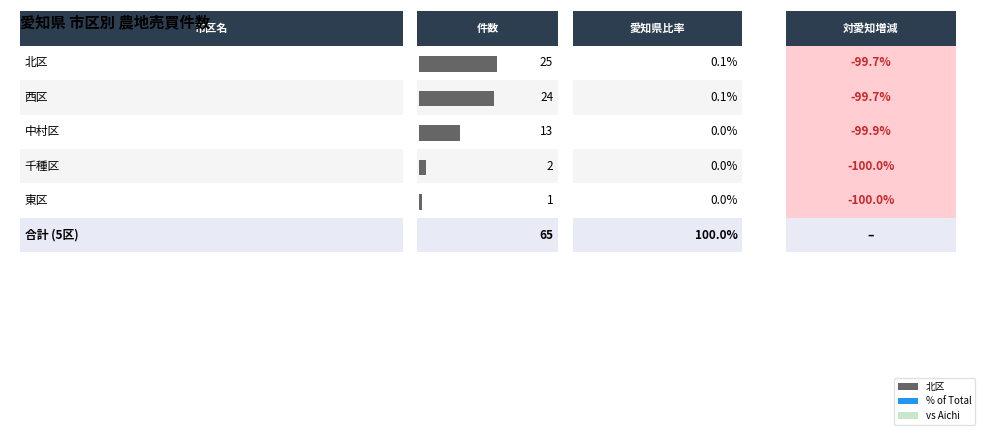

What is the ratio of the value at 西区 to the value at 中村区?

1.8